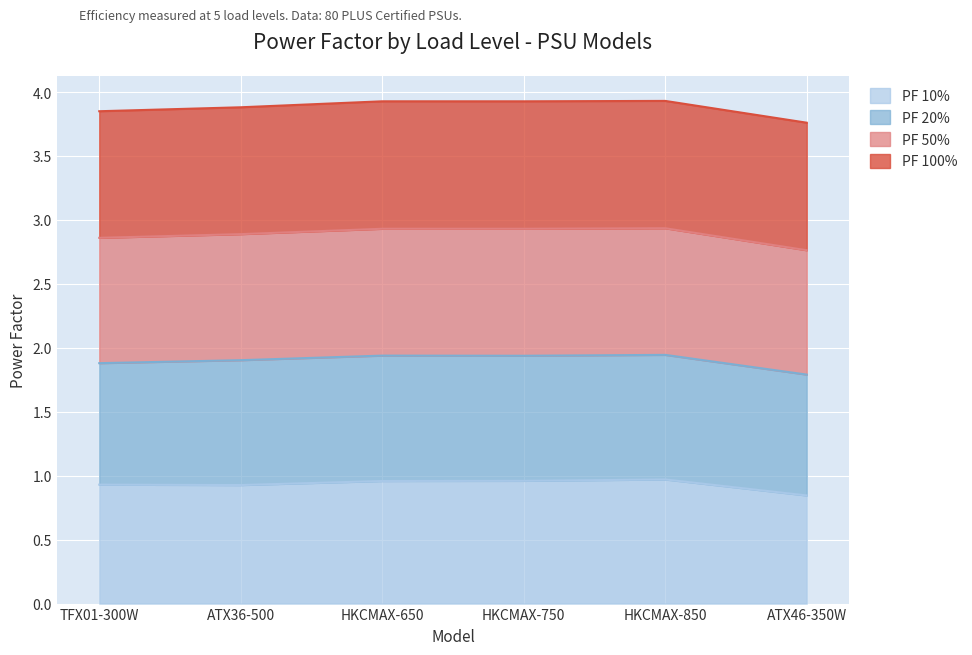

Where is the first local maximum for PF 10%?

HKCMAX-850